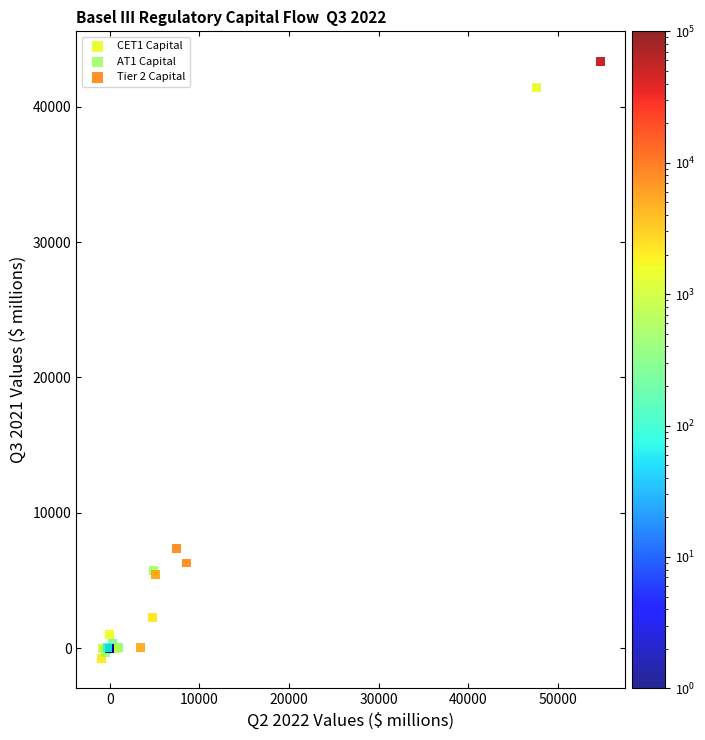

Which series contains the highest Y value?

CET1 Capital